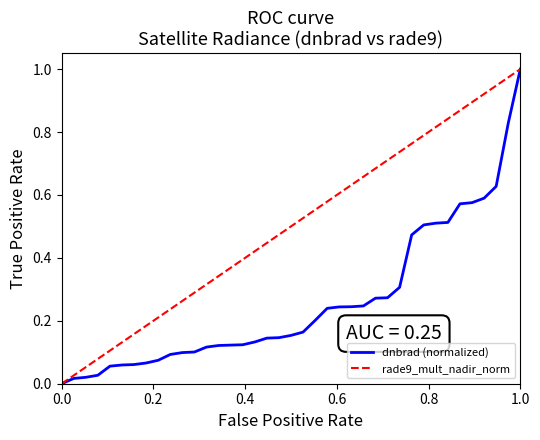

True or false: rade9_mult_nadir_norm has more than 0 interior local peaks.

False